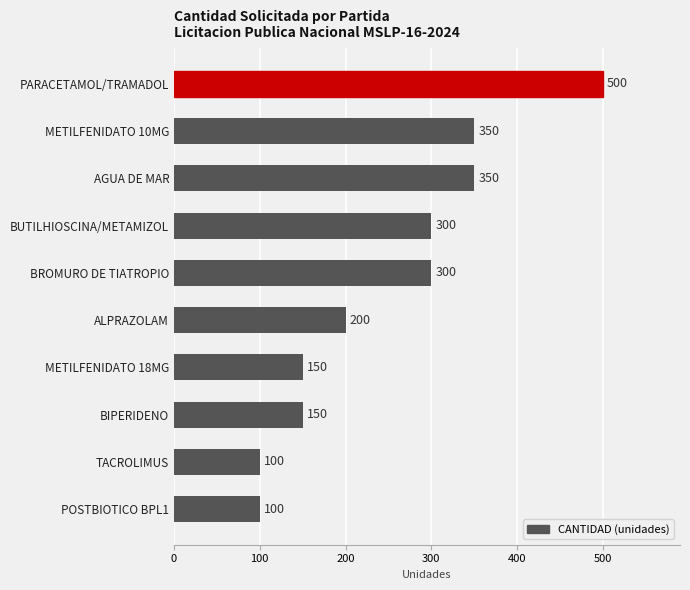

The value at POSTBIOTICO BPL1 is 100. True or false?

True